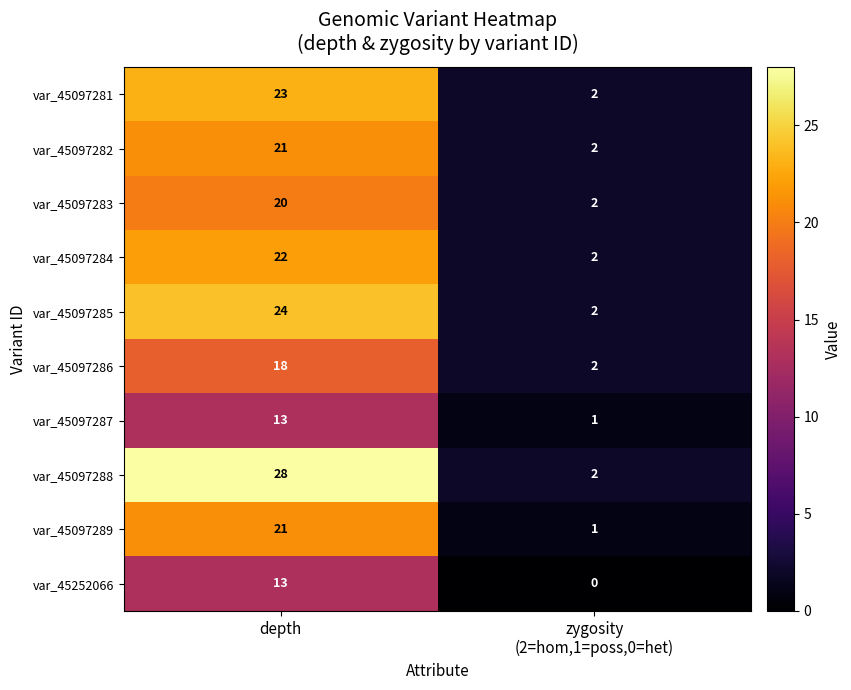

What is the total value across all series at depth?

203